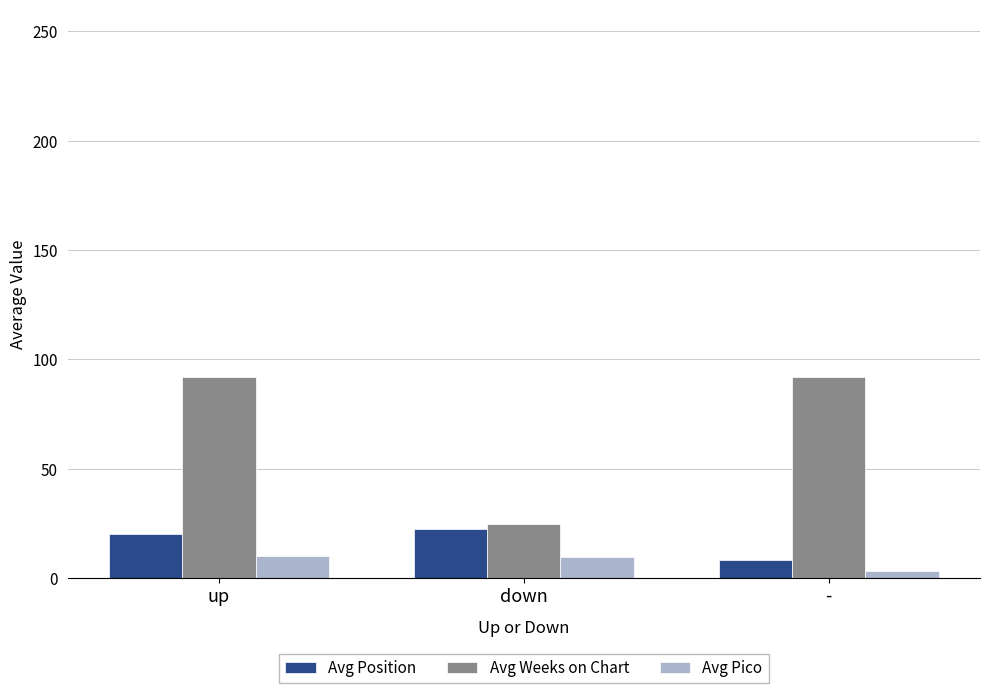

Rank the series at - from highest to lowest value.

Avg Weeks on Chart, Avg Position, Avg Pico